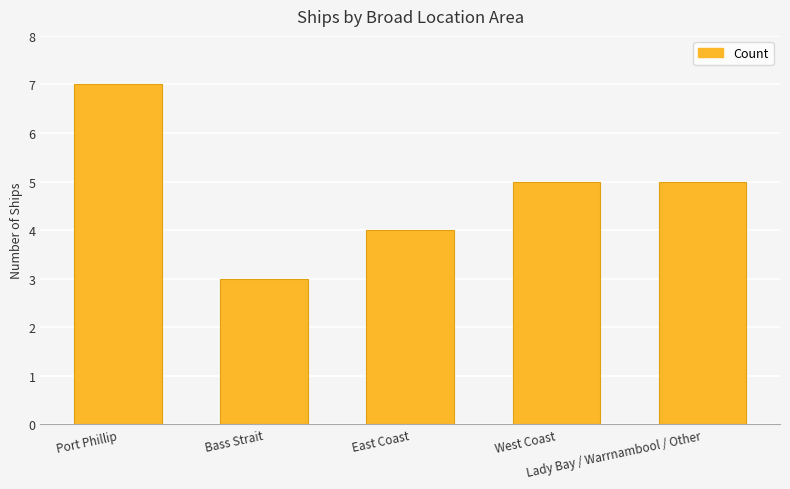

Is it true that the value at Port Phillip is 12?

False